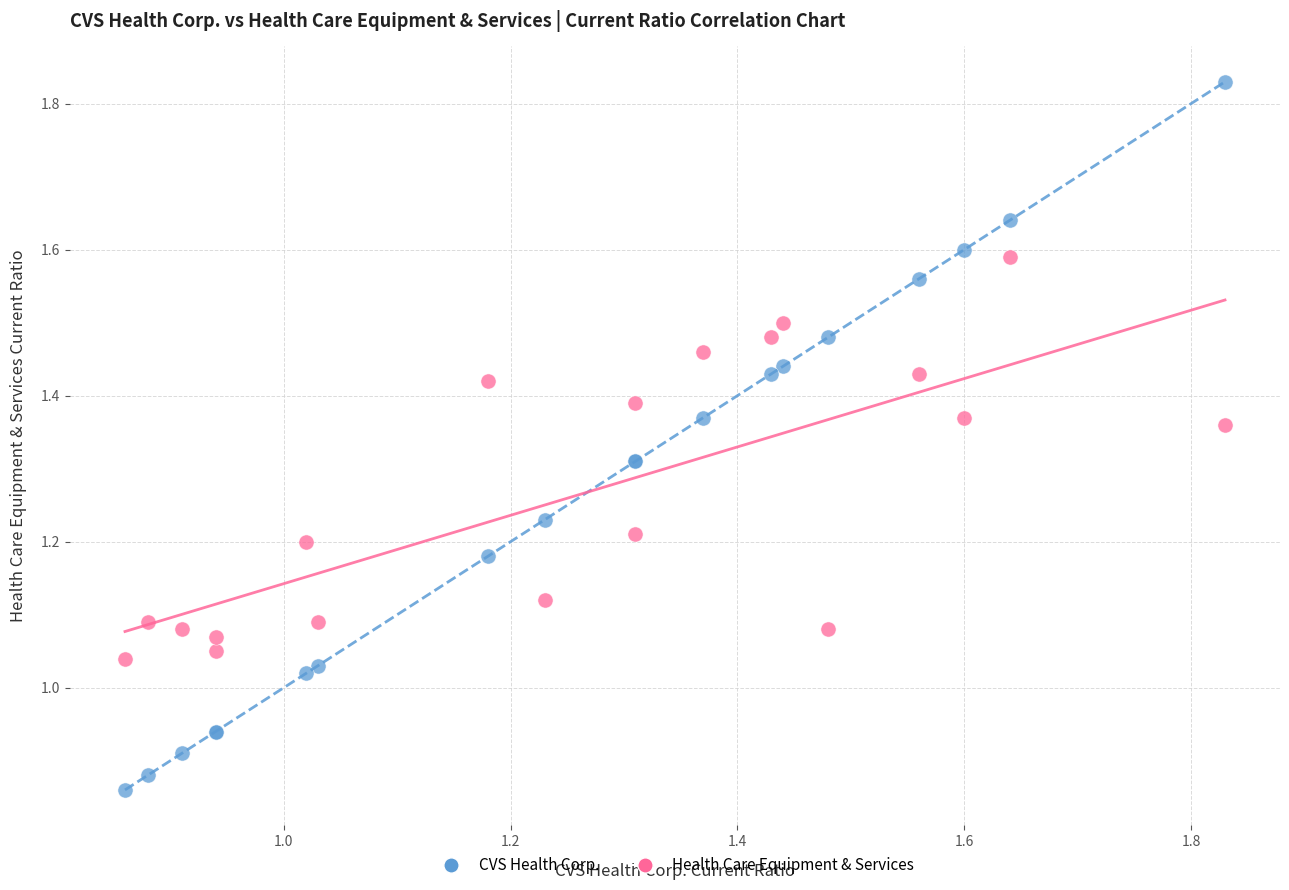

Which series reaches the maximum Y coordinate?

CVS Health Corp.